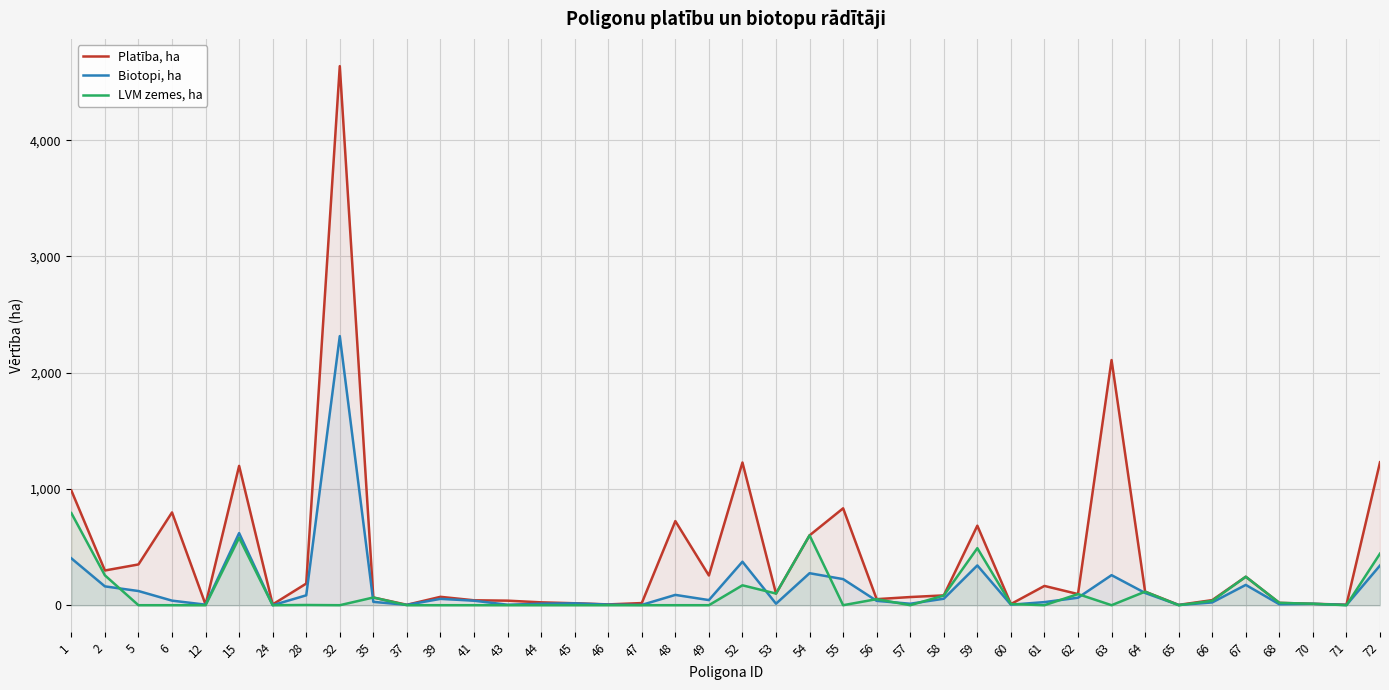

What is the value of the Biotopi, ha point at the 33rd from the left?

105.4